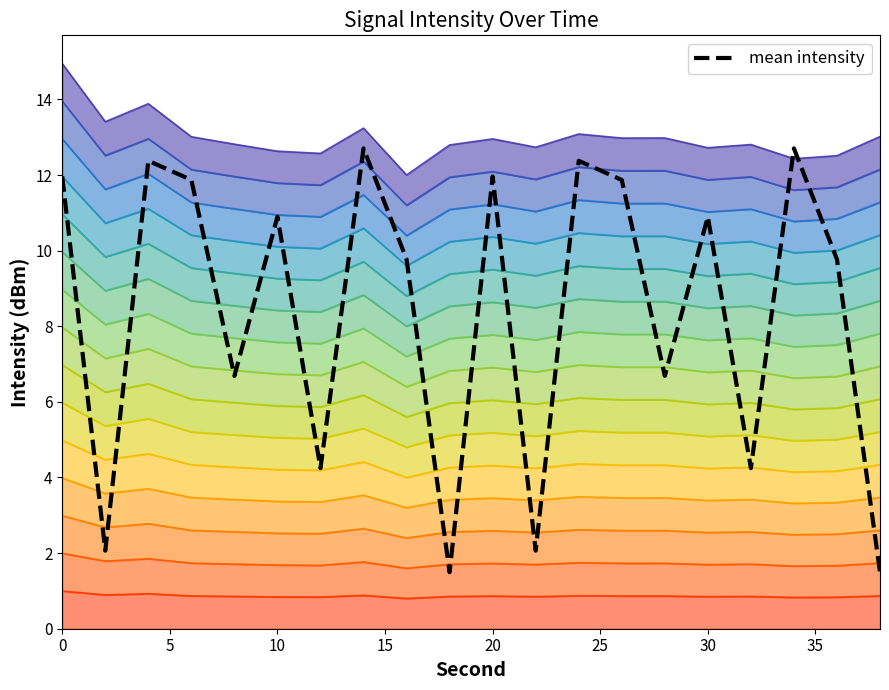

How many lines are shown in the chart?

1